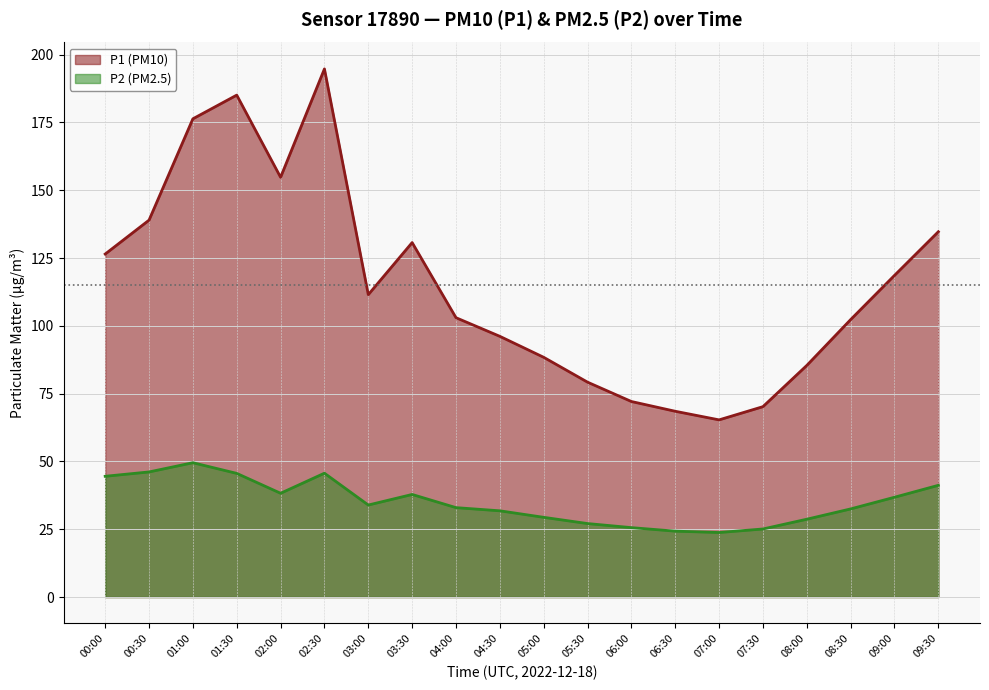

What are all the series names shown in the legend?

P1 (PM10), P2 (PM2.5)